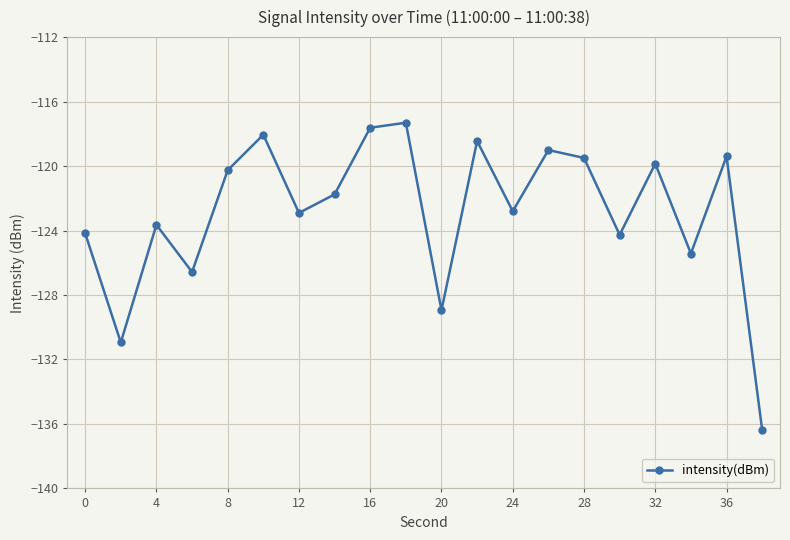

How many interior local valleys (lower than both neighbors) does the data have?

7